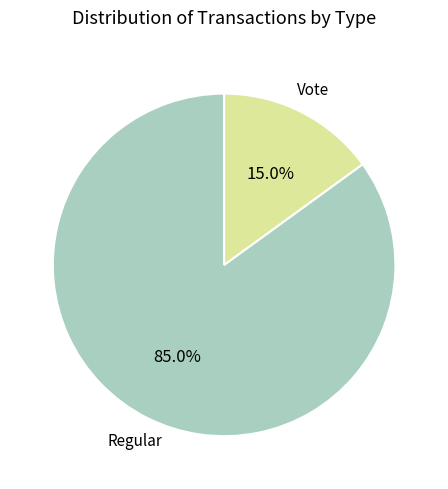

How many slices are in this pie chart?

2